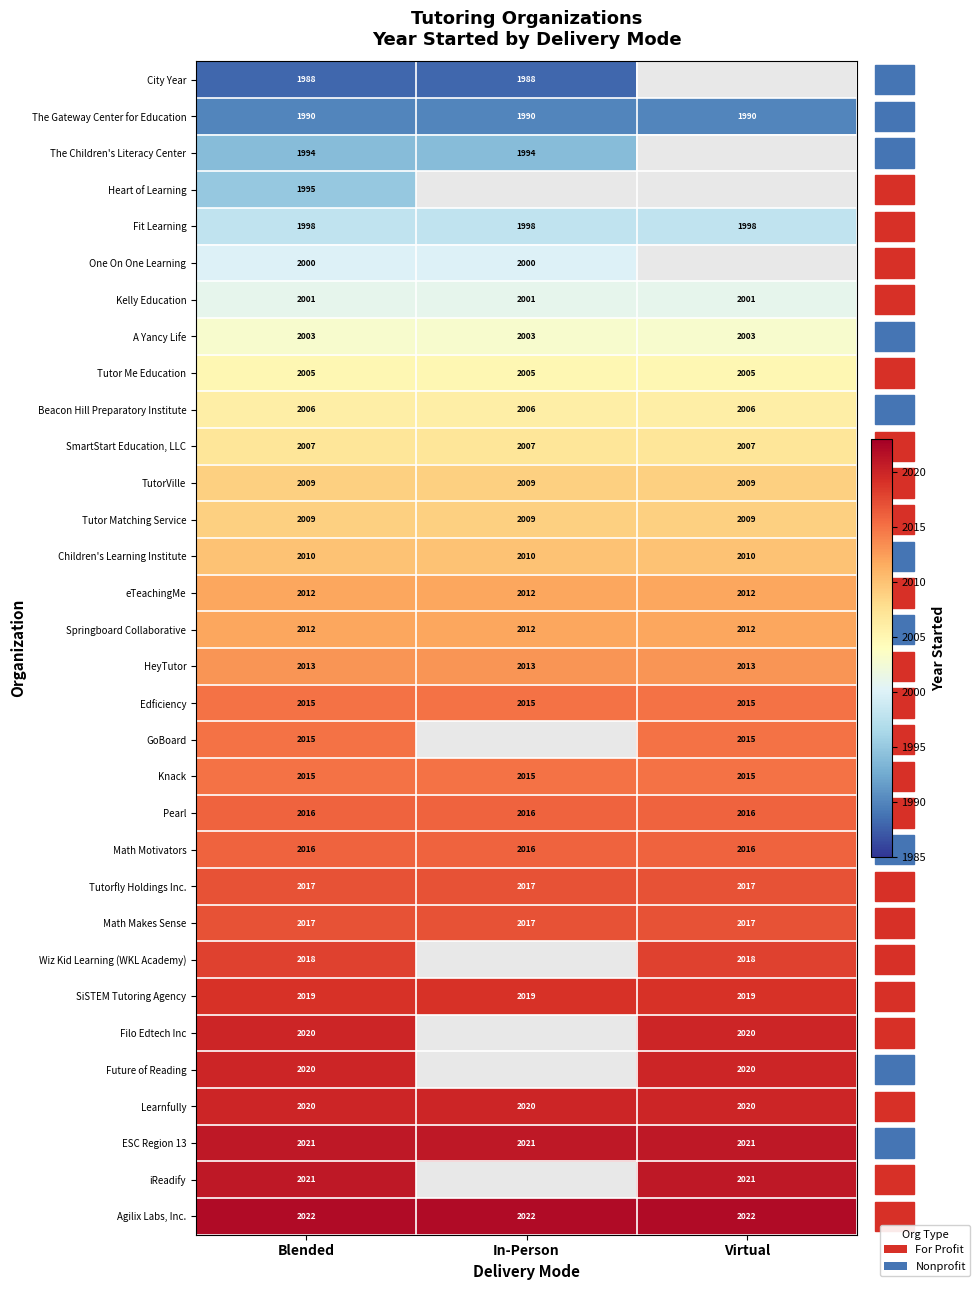

What is the sum of the iReadify values at Blended and Virtual?

4042